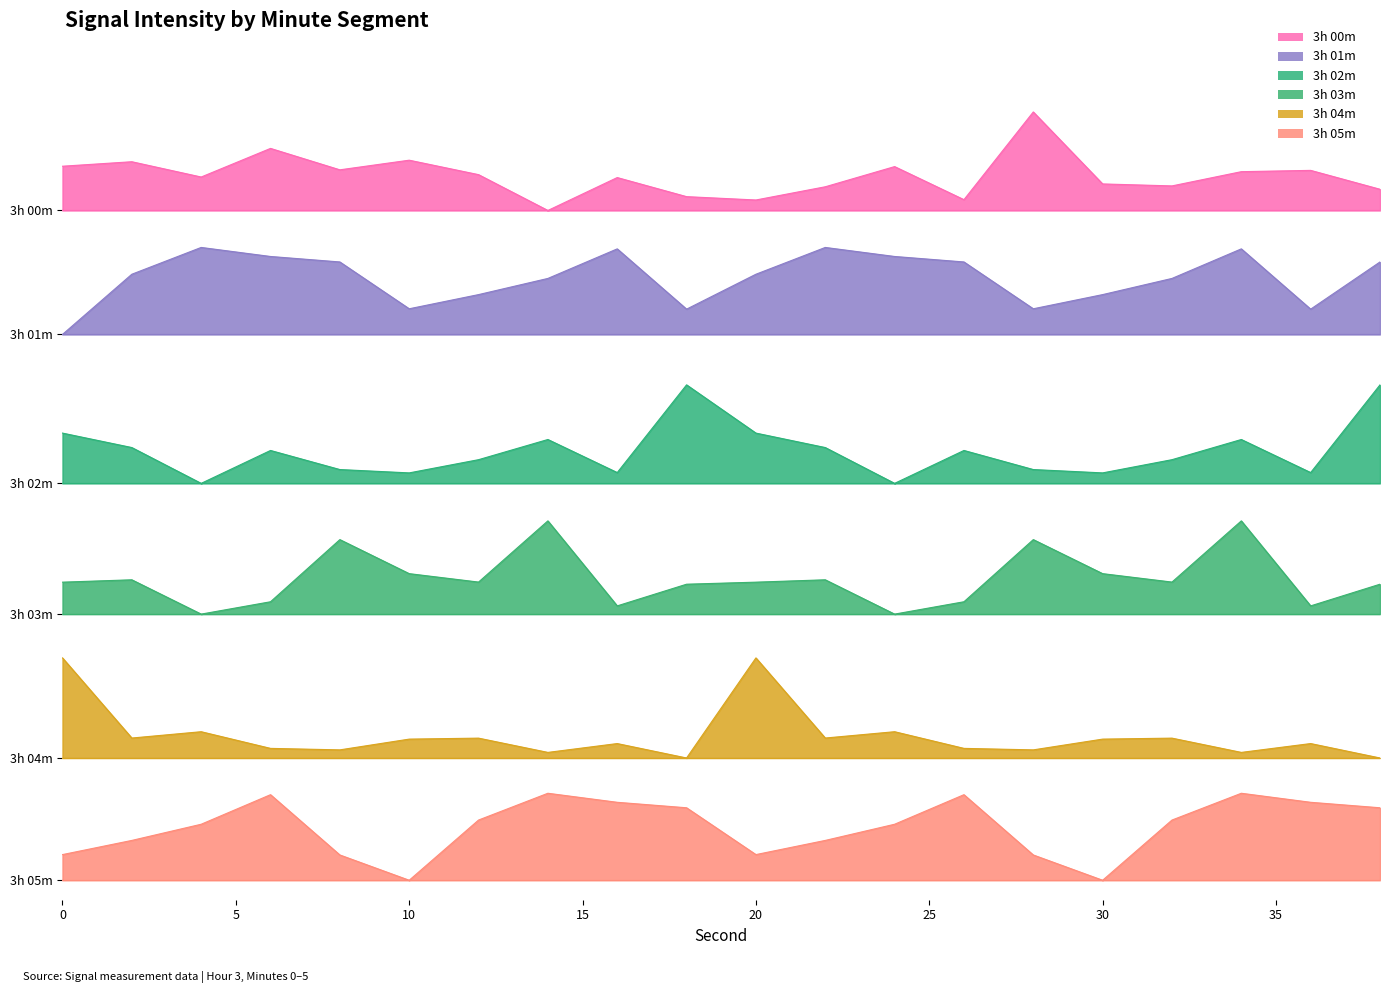

After their last crossing, which series has the higher values: 3h 02m or 3h 05m?

3h 02m